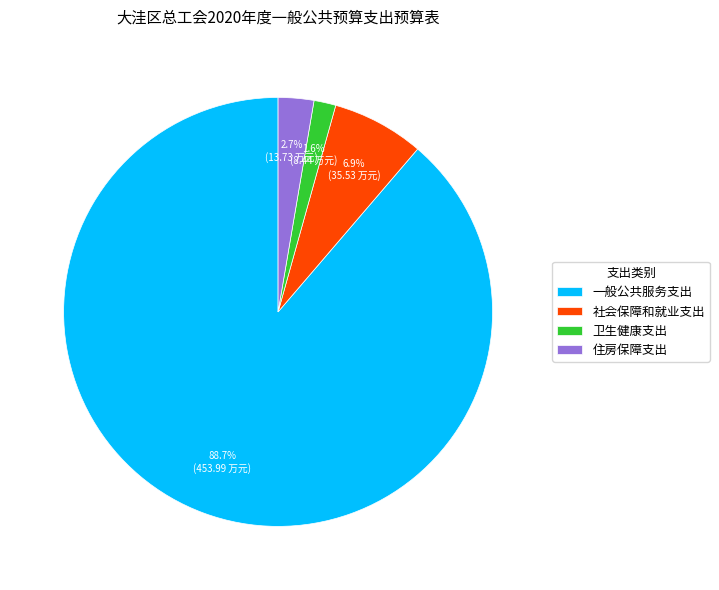

How many slices are in this pie chart?

4